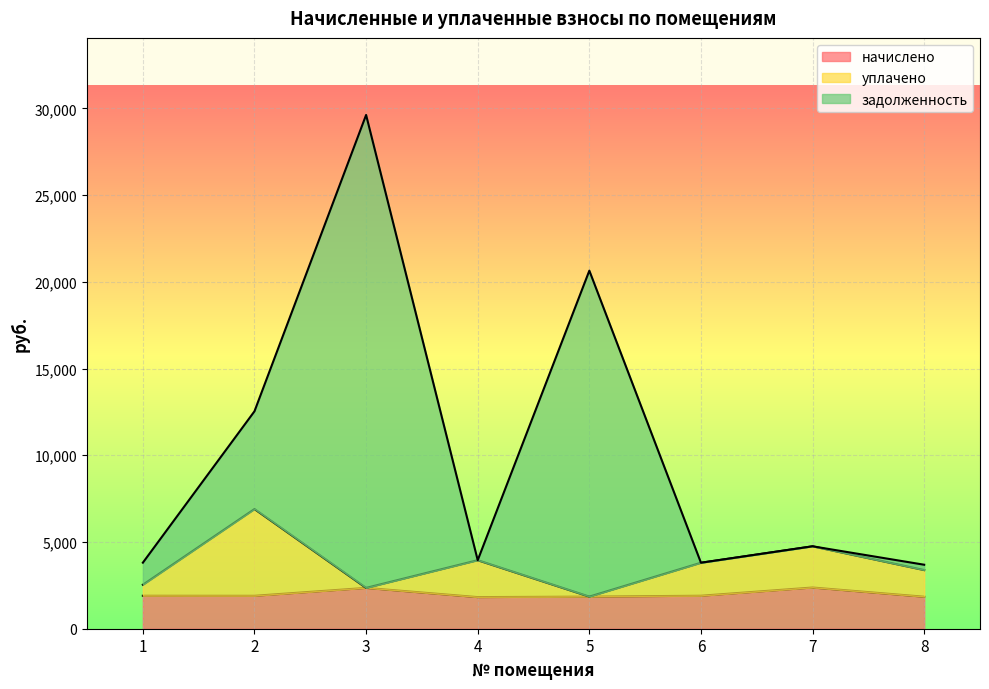

True or false: задолженность and начислено intersect in this chart.

False